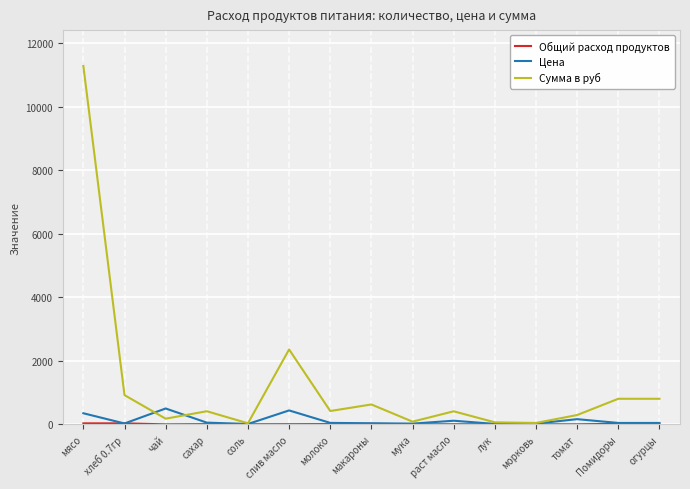

What is the highest value of the Сумма в руб series?

11277.0